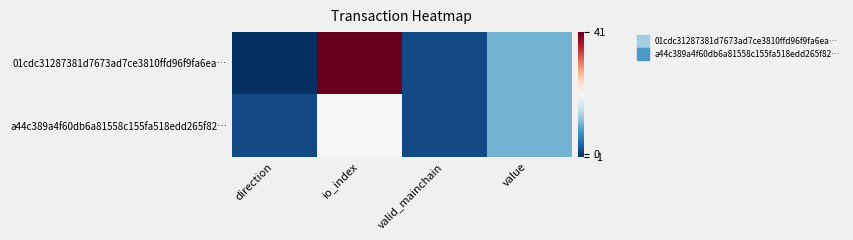

How many data points does each series have?

4